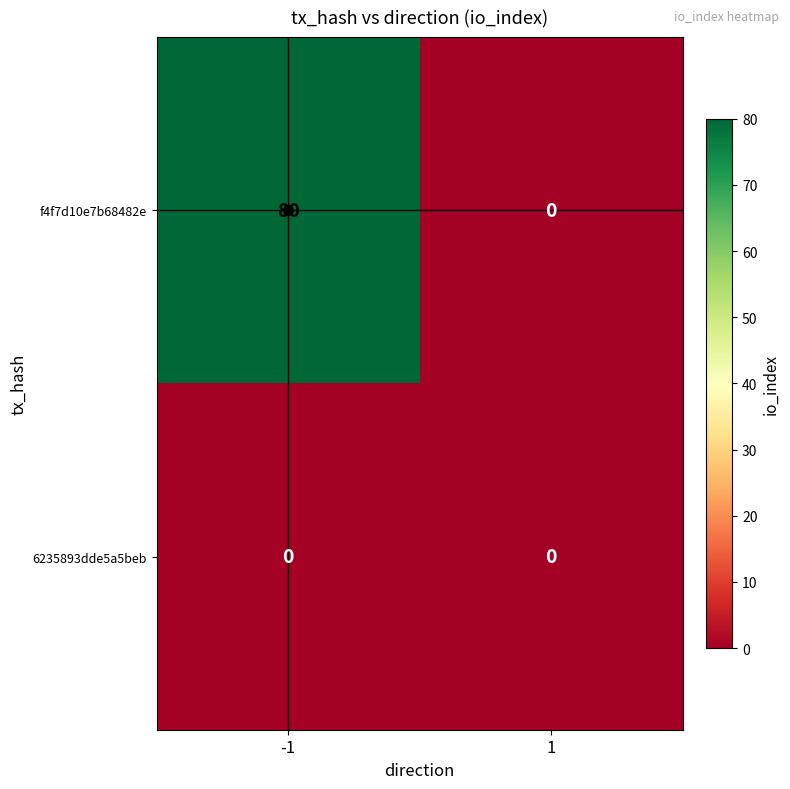

At -1, list the series in order from largest to smallest.

f4f7d10e7b68482e, 6235893dde5a5beb